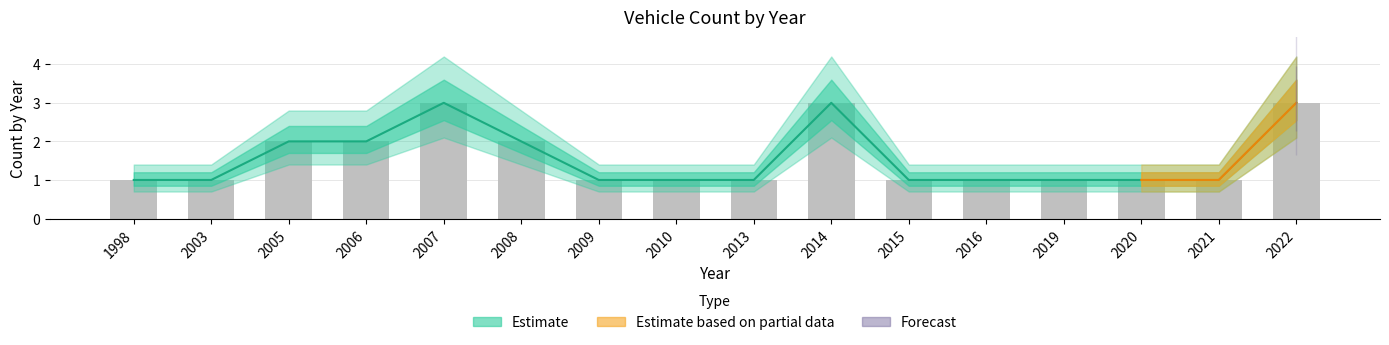

What is the change in value from 2019 to 2022?

+2